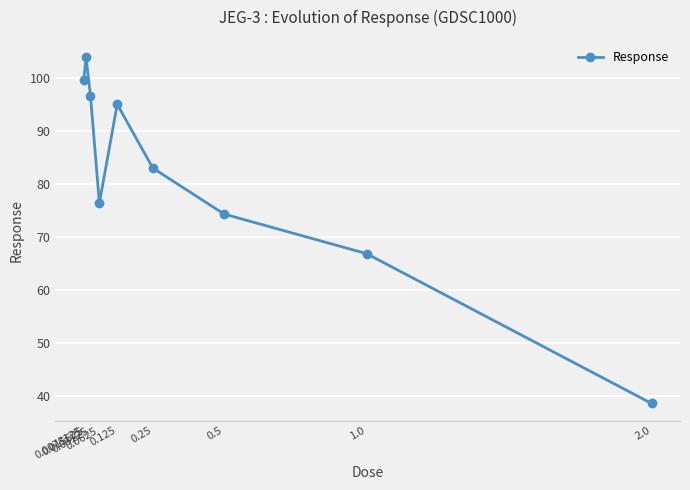

The value at 0.03125 is 96.6. True or false?

True